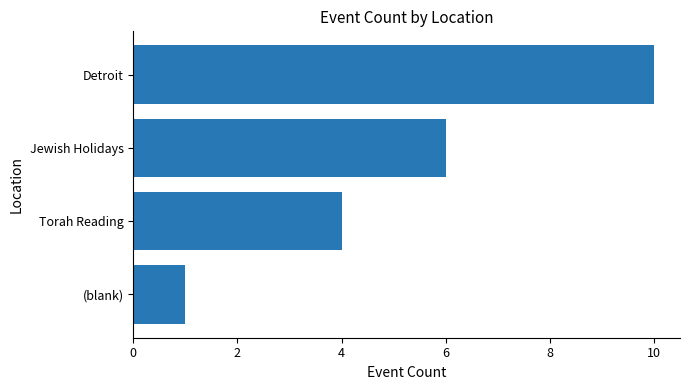

Rank the categories by value from lowest to highest.

(blank), Torah Reading, Jewish Holidays, Detroit